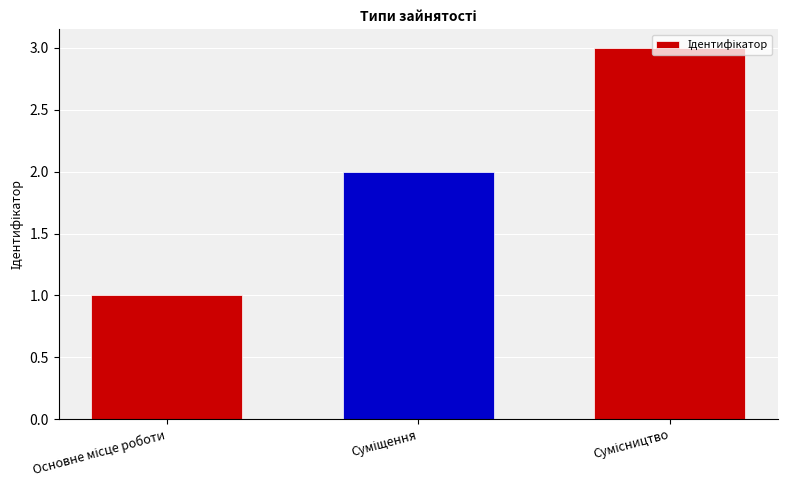

What is the sum of all values?

6